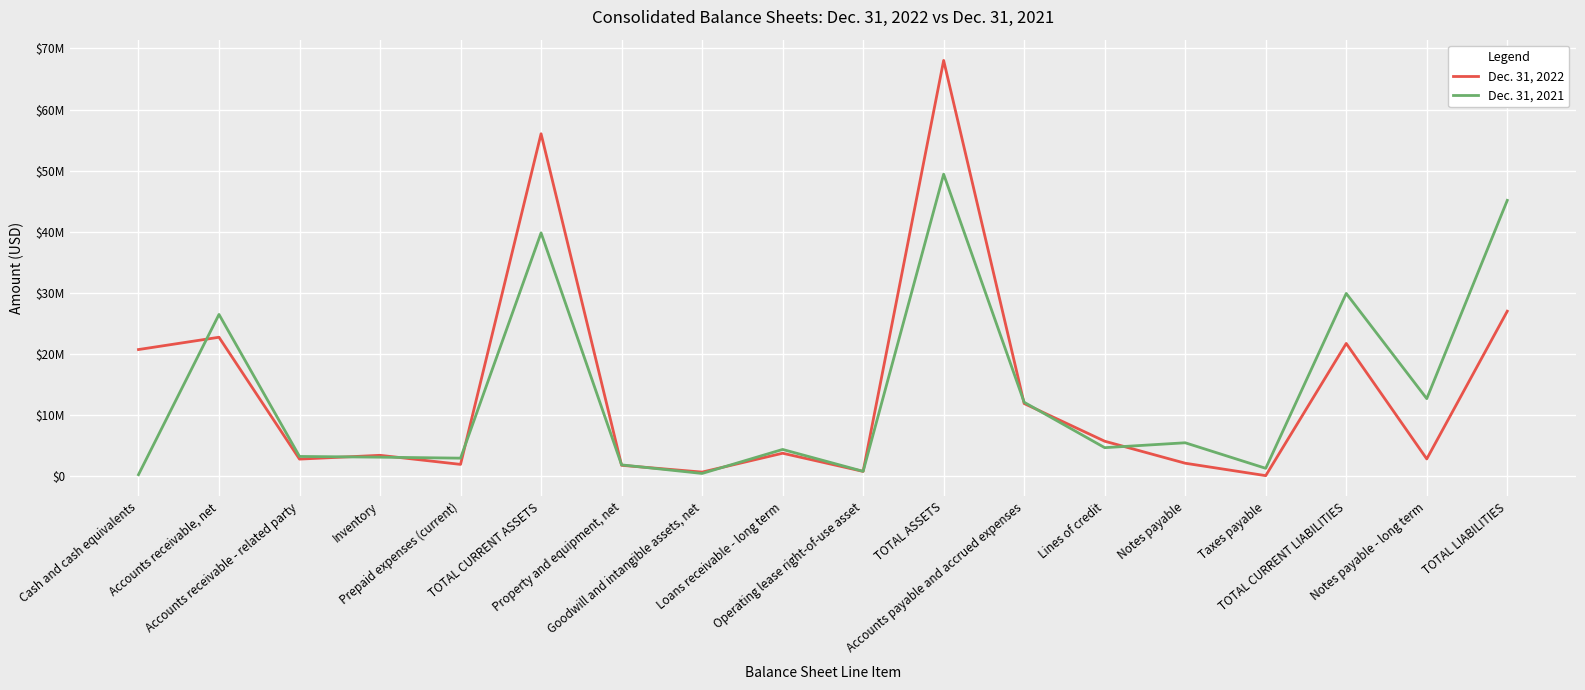

What is the average value of the Dec. 31, 2022 series?

14143099